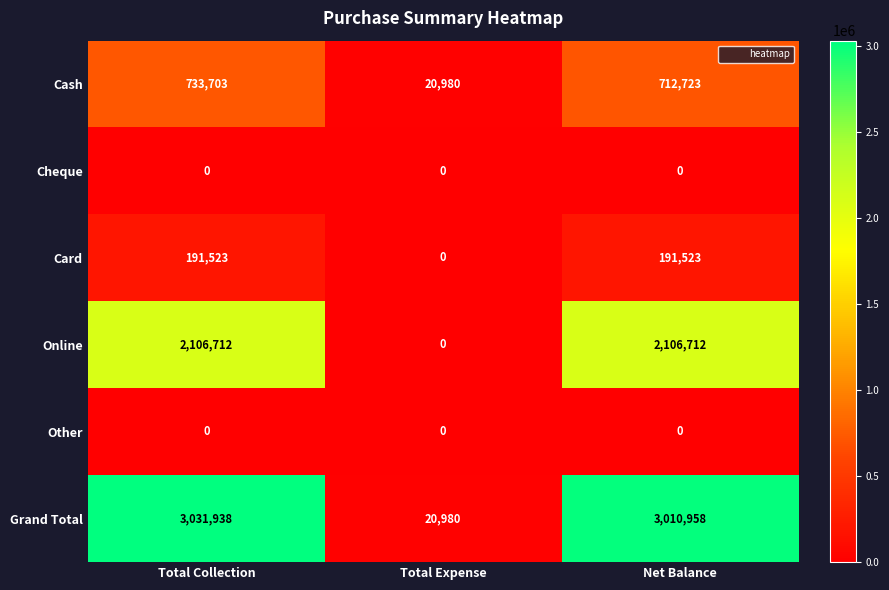

Which category has the highest value across all series?

Total Collection